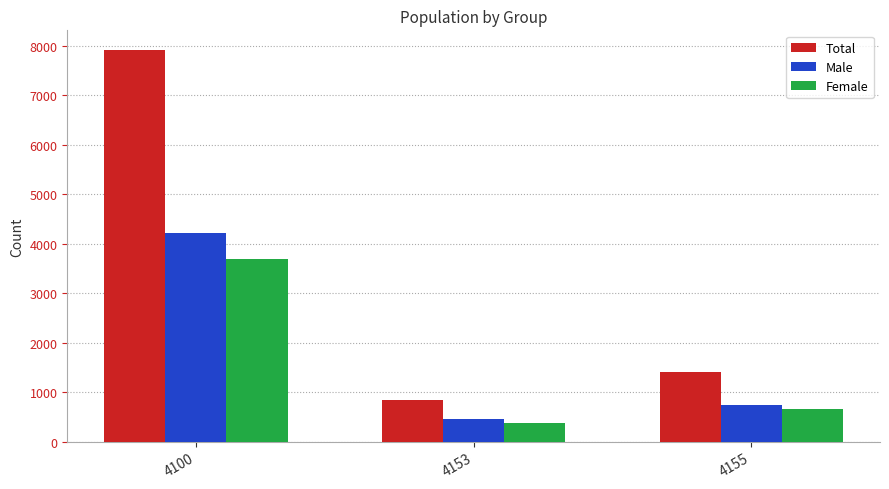

Is it true that Male equals 746 at 4155?

True